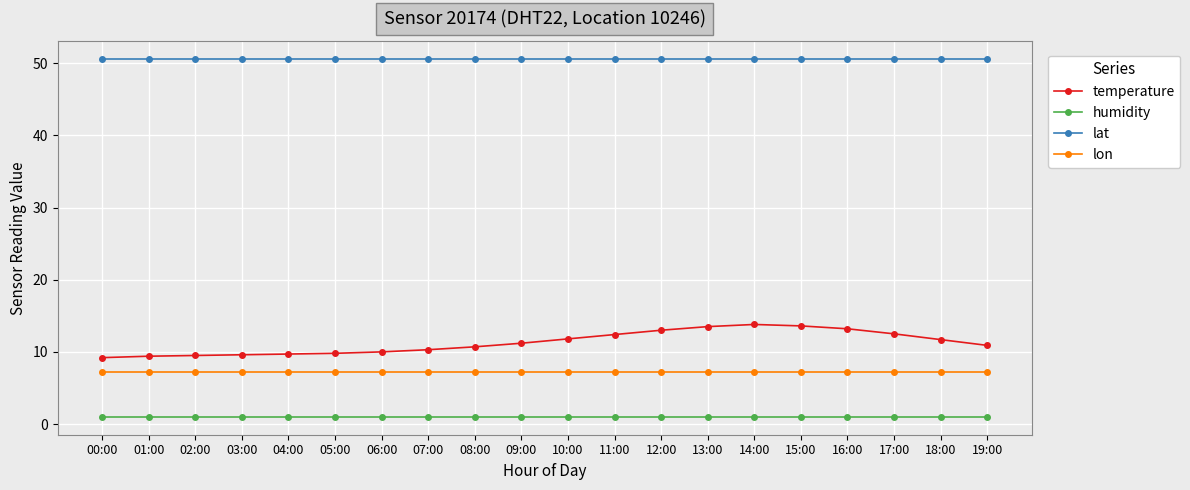

True or false: lat and lon intersect in this chart.

False